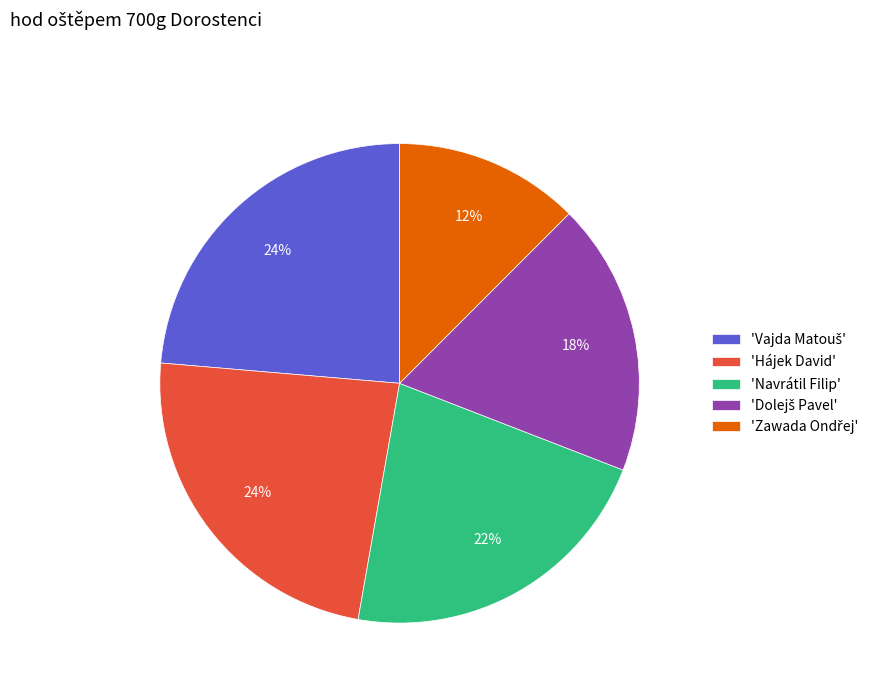

The 'Hájek David' slice represents 24% of the pie. True or false?

True